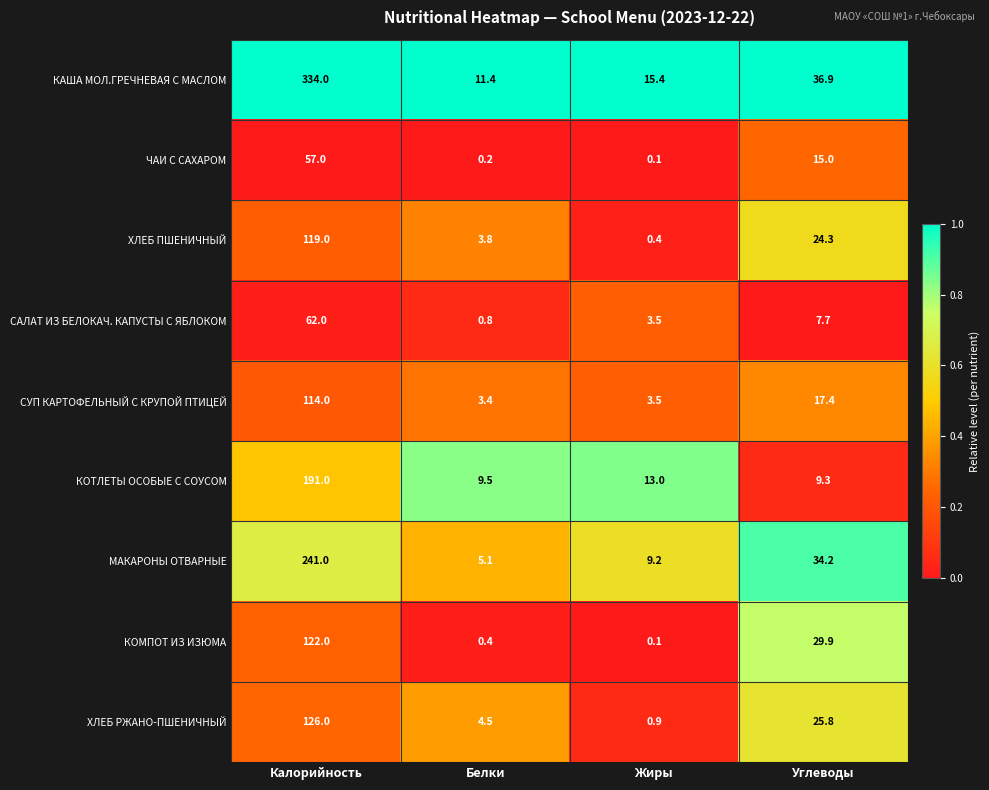

Rank the categories by ХЛЕБ ПШЕНИЧНЫЙ value from lowest to highest.

Жиры, Белки, Углеводы, Калорийность